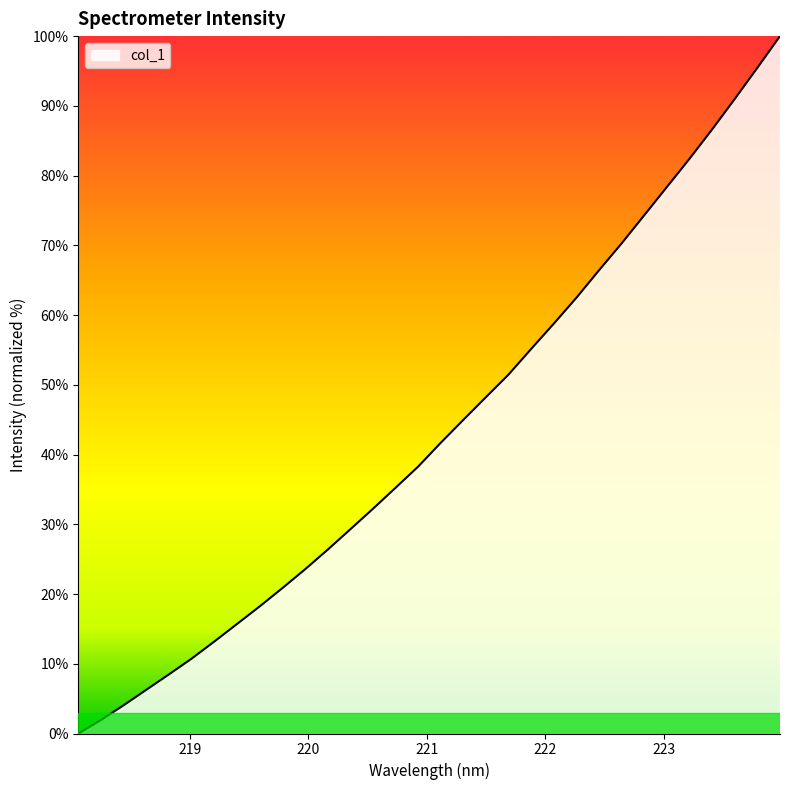

What is the greatest value displayed?

100.0